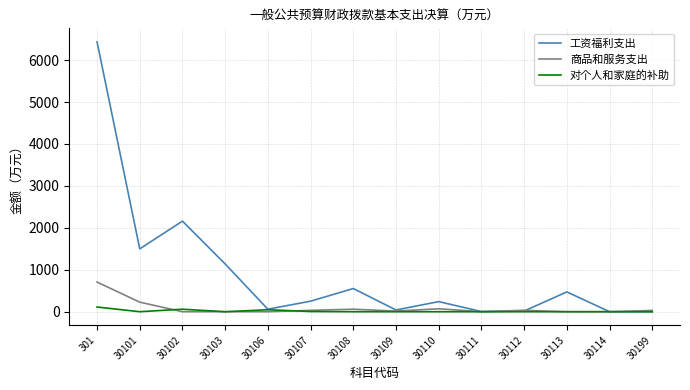

List the series in order of their peak value, highest first.

工资福利支出, 商品和服务支出, 对个人和家庭的补助